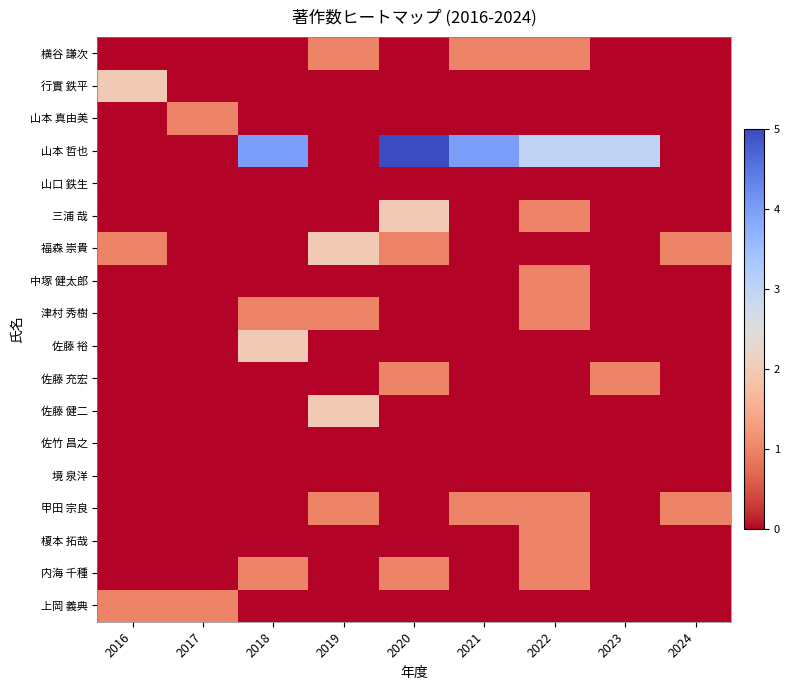

At which category is the sum across all series the highest?

2020